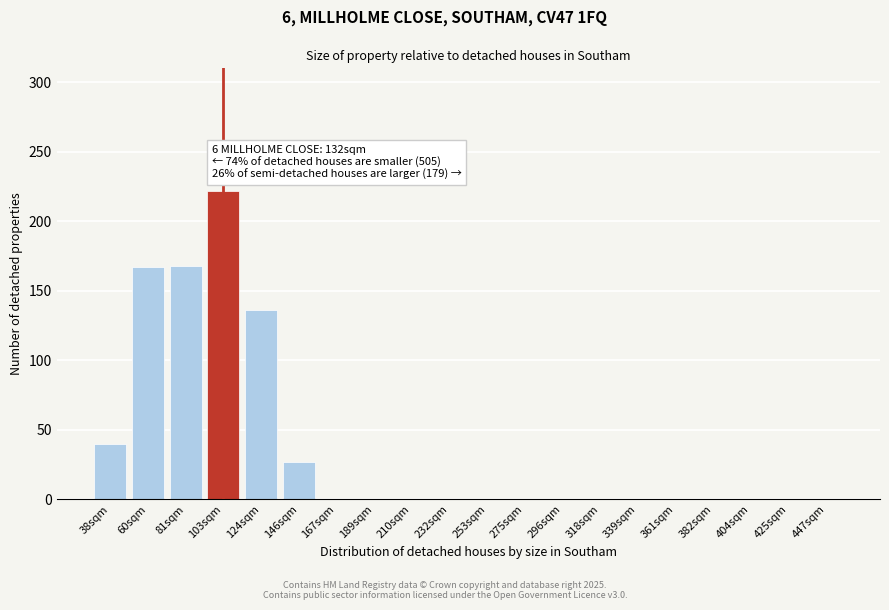

What is the sum of the values at 275sqm and 81sqm?

168